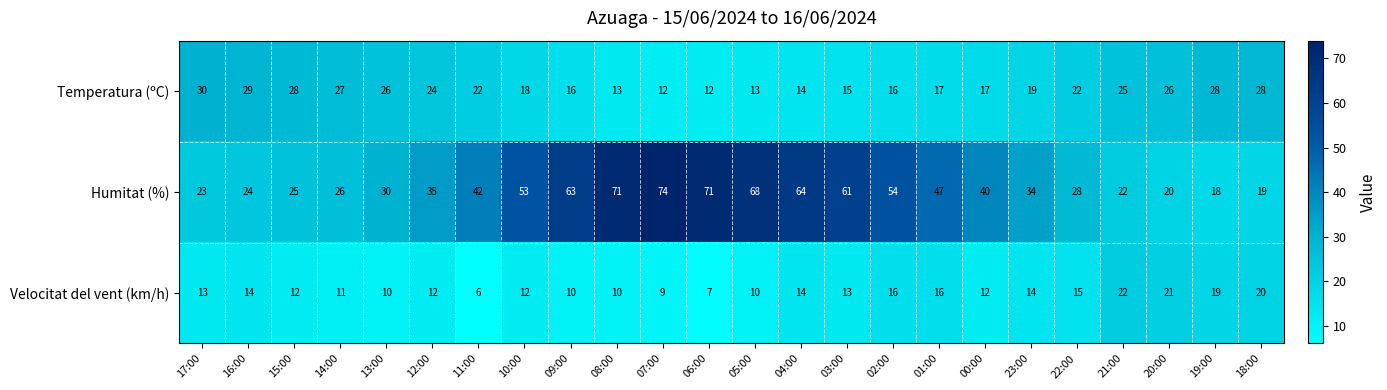

What is the sum of the Velocitat del vent (km/h) values at 18:00 and 04:00?

34